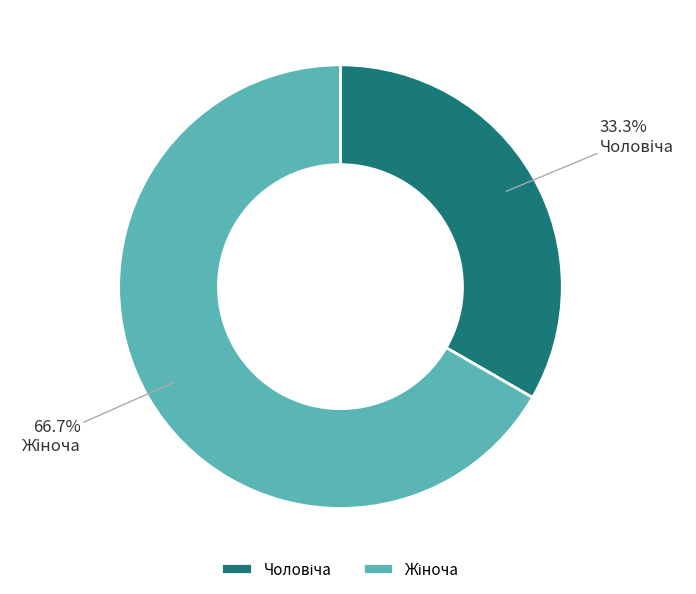

Is there any slice that represents more than half of the pie?

Yes